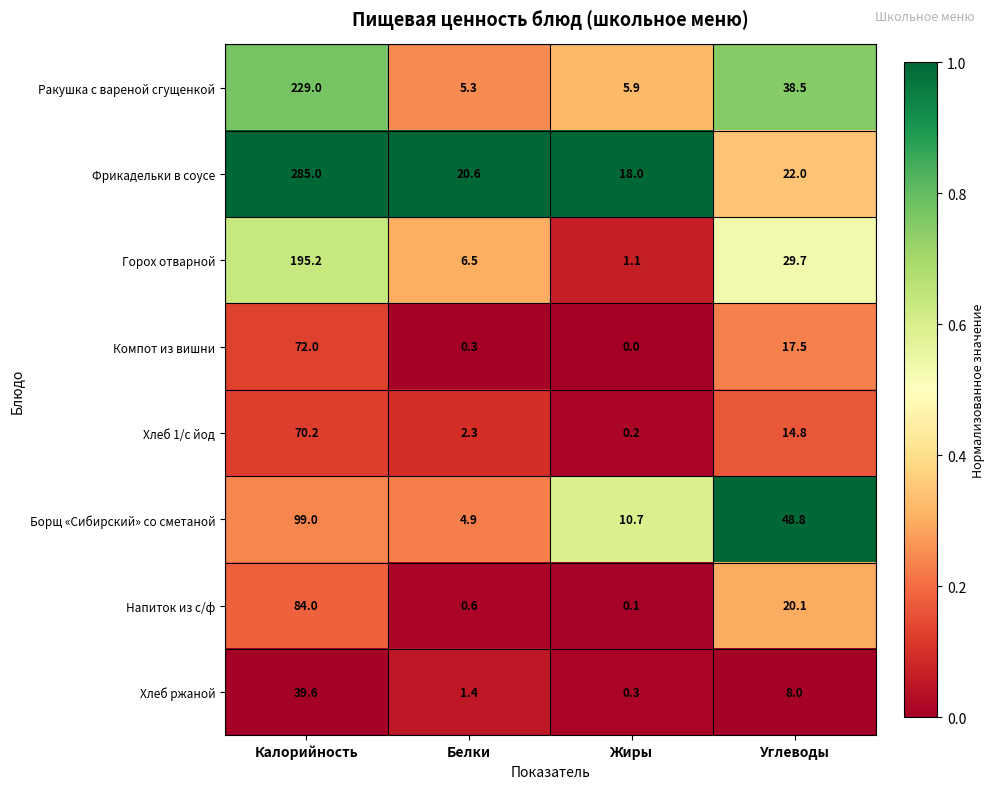

Is it true that Хлеб 1/с йод equals 124.4 at Калорийность?

False